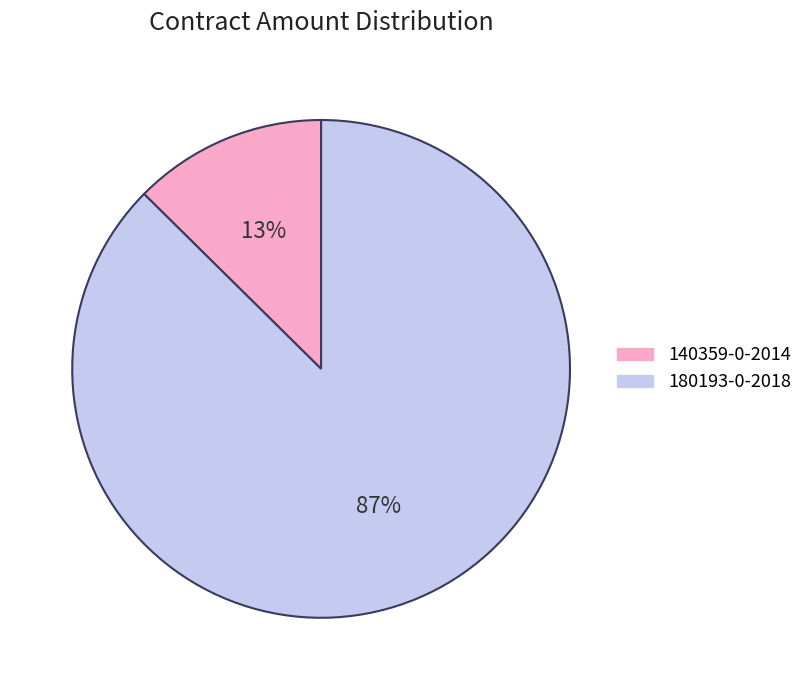

Which slice is the smallest?

140359-0-2014